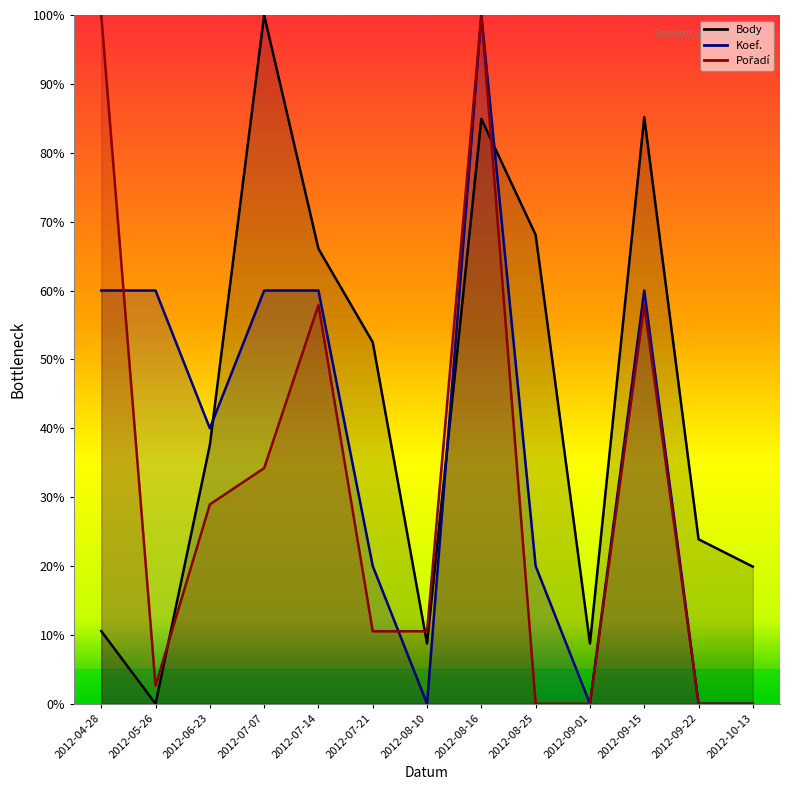

True or false: Body and Koef. cross at least once.

True